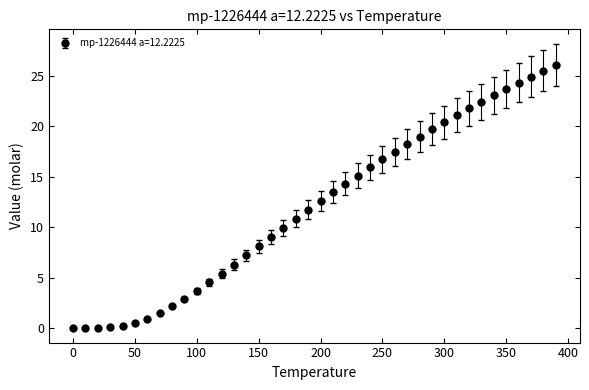

What is the maximum value shown in the chart?

26.1